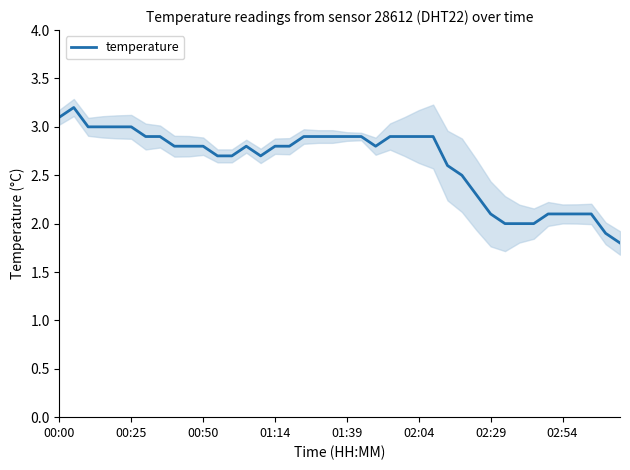

What is the minimum value shown in the chart?

1.8